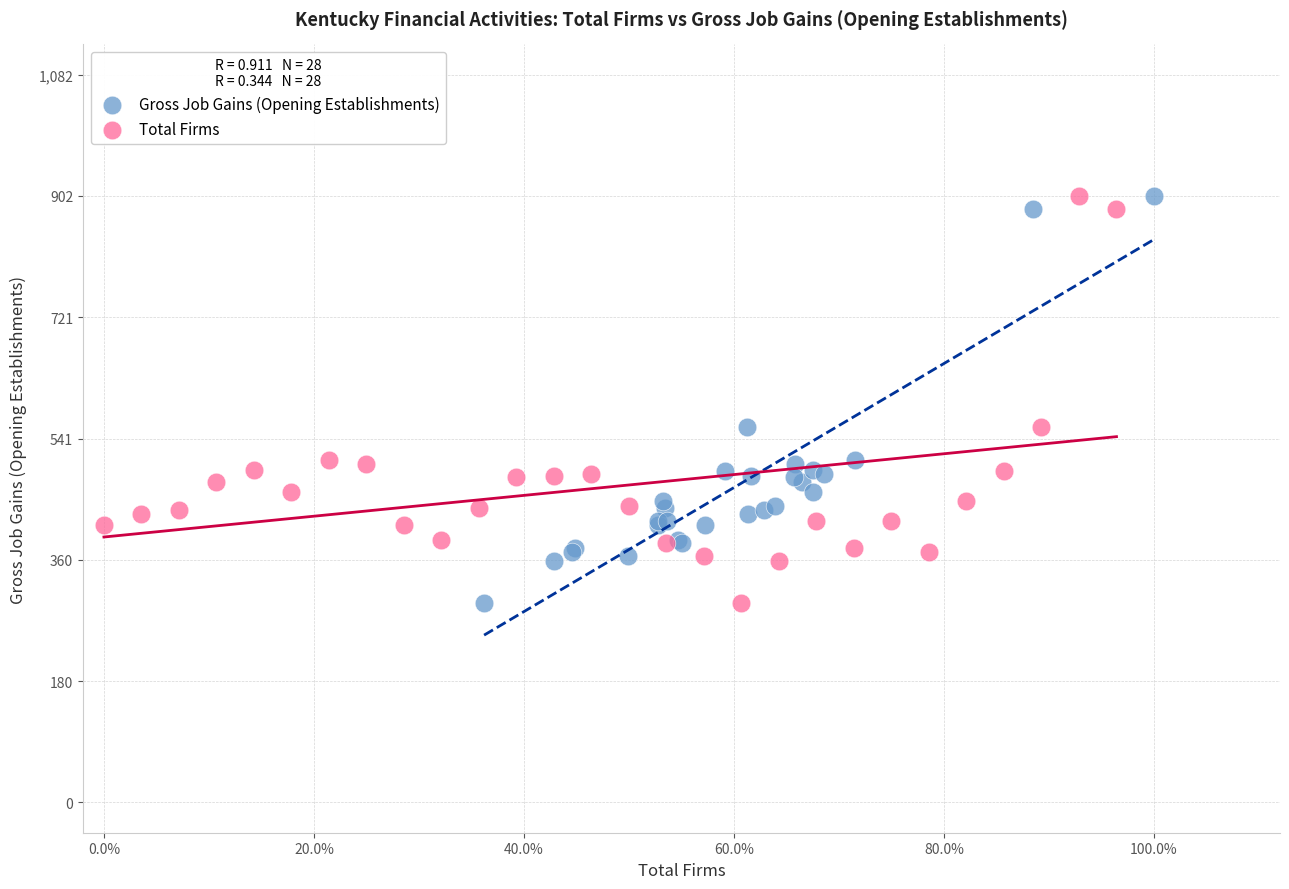

What are all the series names shown in the legend?

Gross Job Gains (Opening Establishments), Total Firms